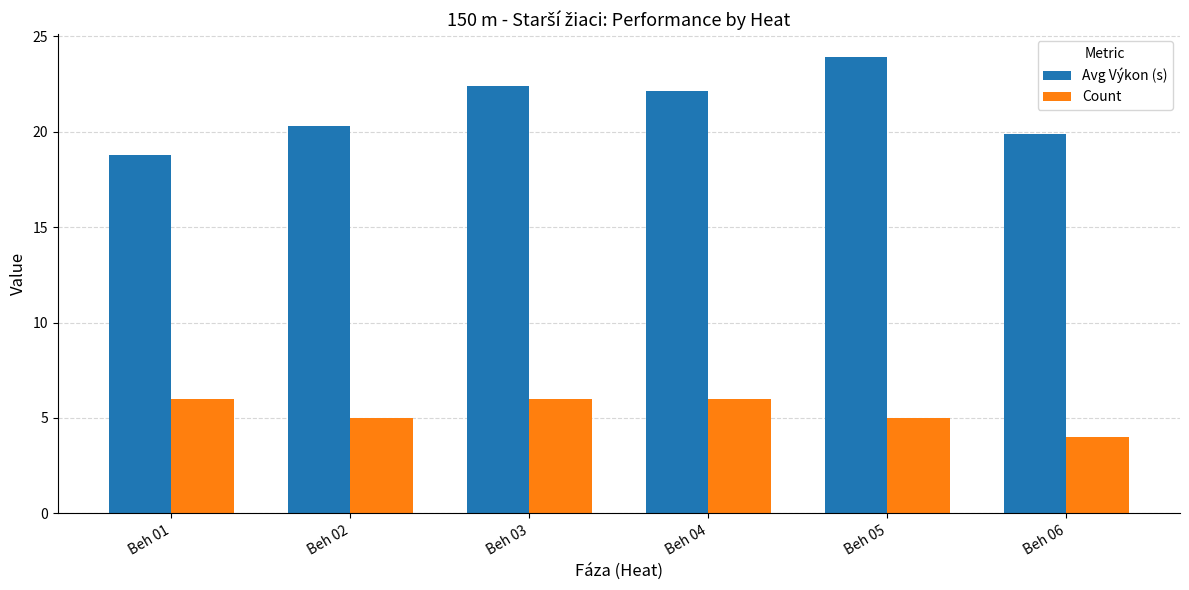

What value does the Avg Výkon (s) series have at Beh 02?

20.3